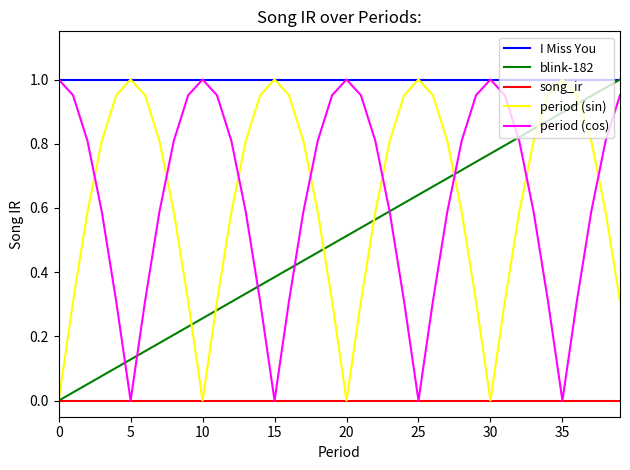

At how many categories does at least one series exceed 0?

40